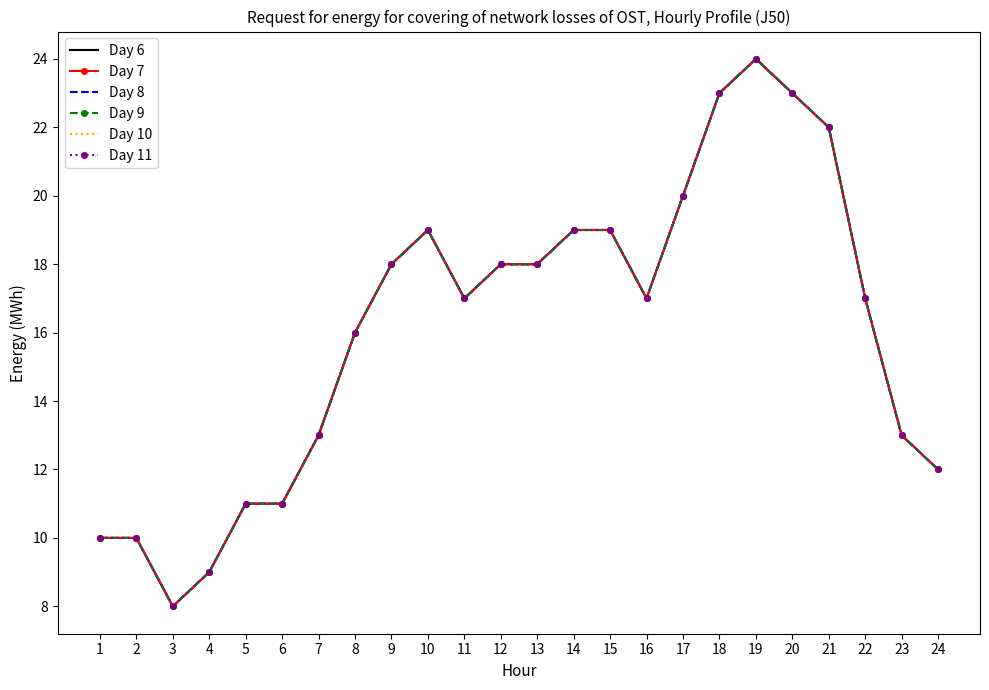

True or false: Day 10 and Day 8 cross at least once.

False